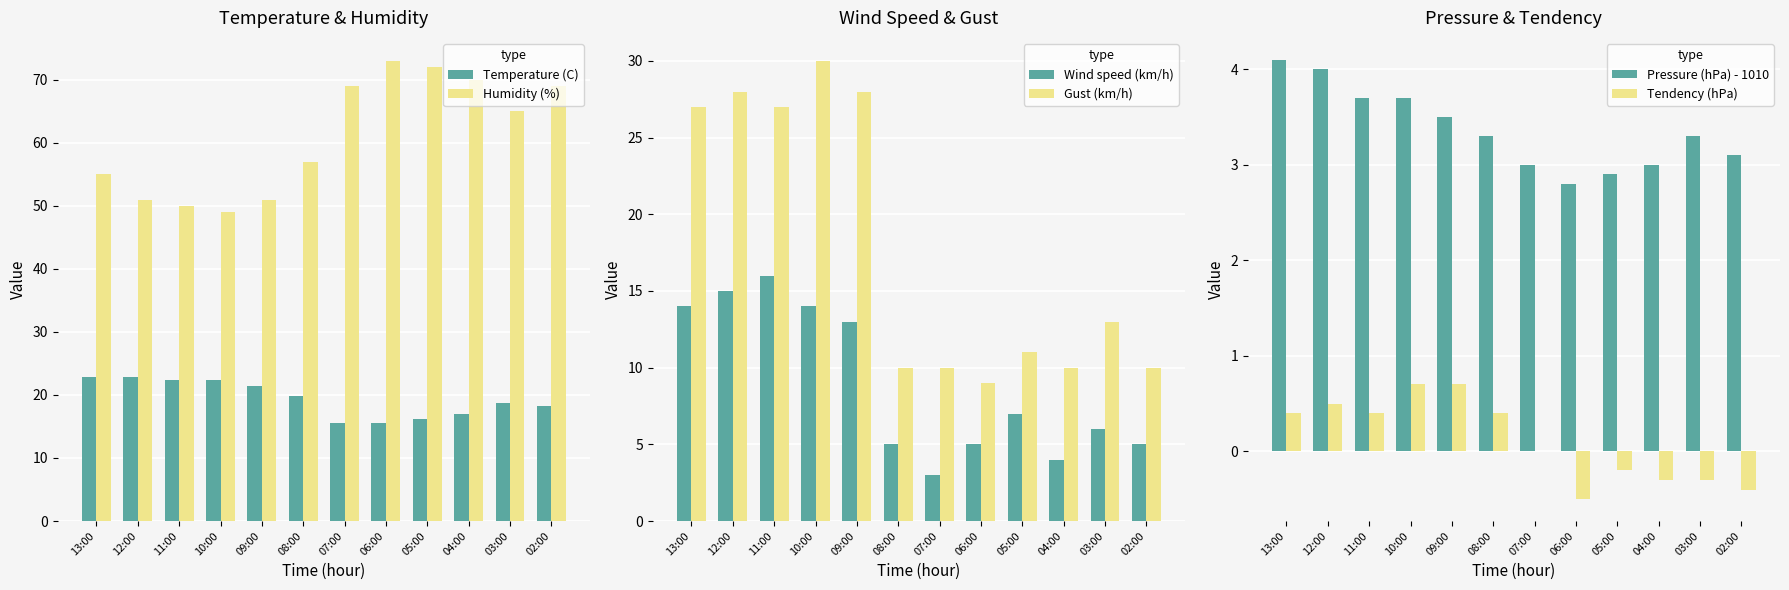

True or false: Humidity (%) has a value of 72.0 at 05:00.

True